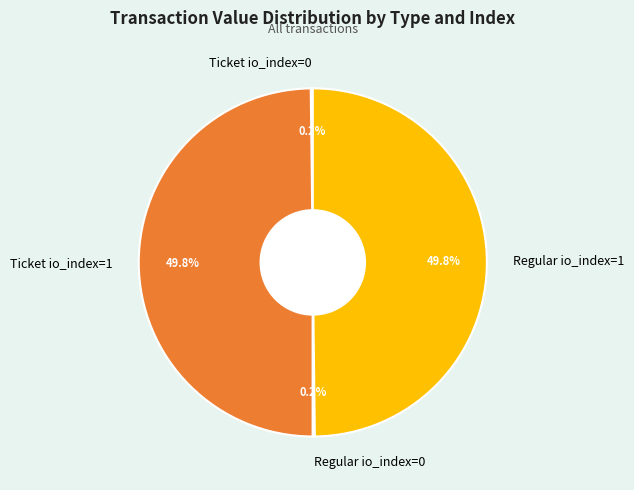

What portion of the pie excludes Ticket io_index=1?

50.2%